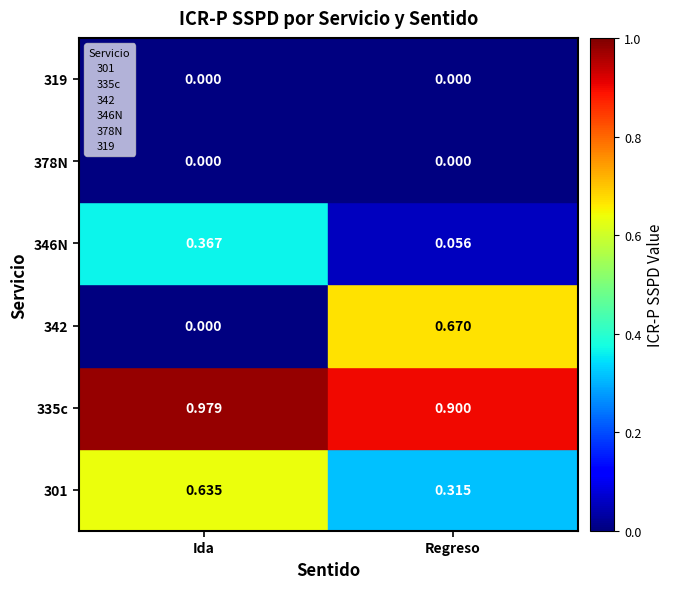

At which label does 342 reach its minimum?

Ida